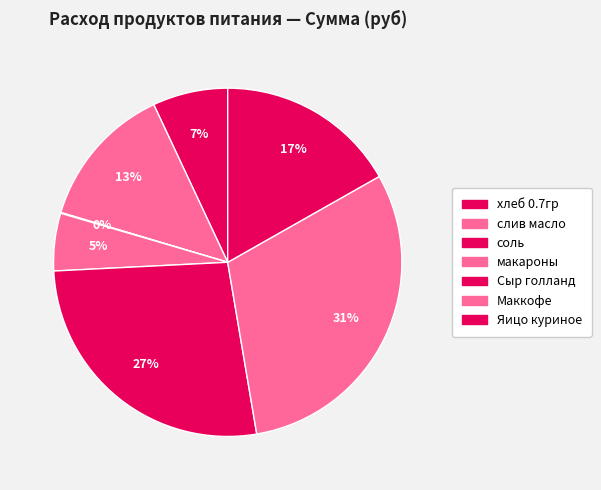

What is the largest slice in the pie chart?

Маккофе